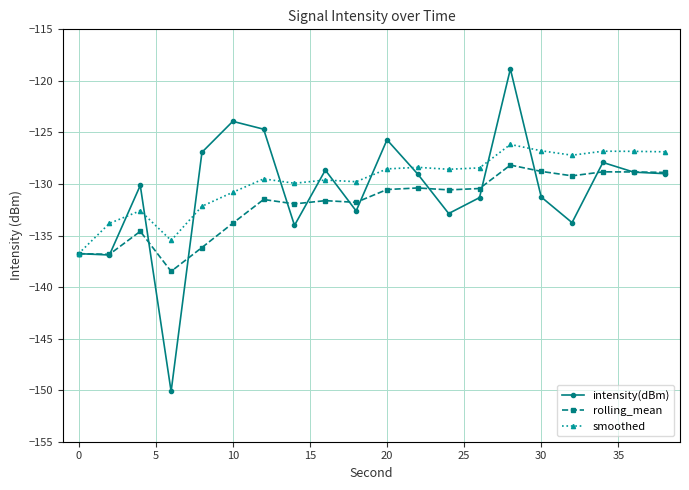

Which series has the largest range (max minus min)?

intensity(dBm)